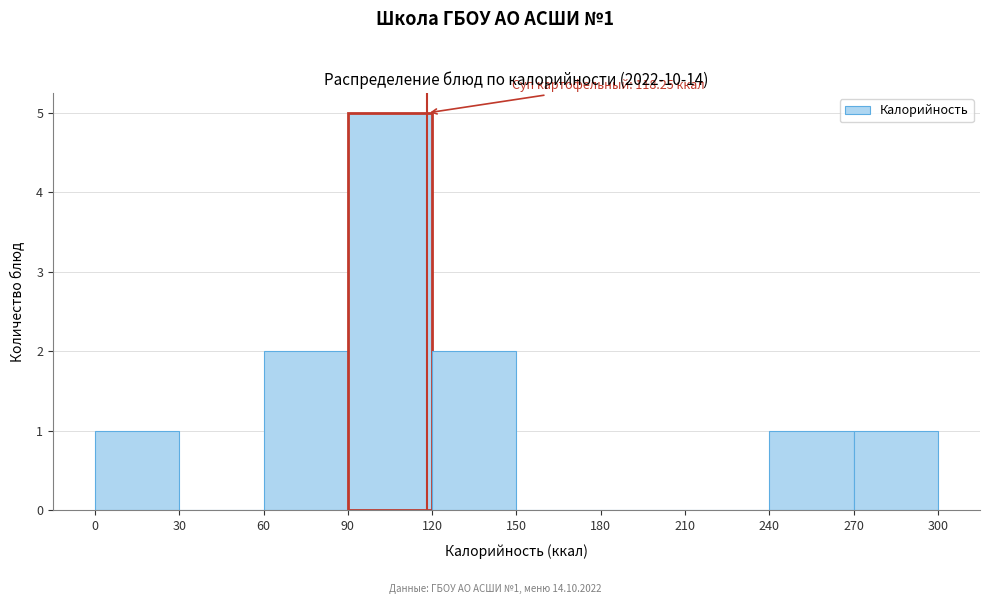

Which range on the x-axis has the tallest bar?

90 to 120